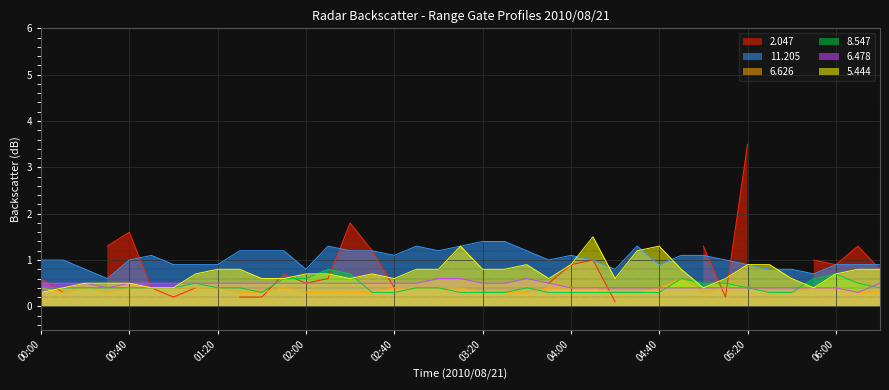

What is the highest value of the 11.205 series?

1.4